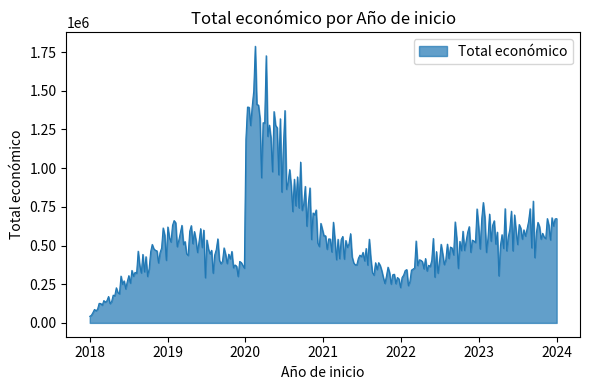

What is the minimum value shown in the chart?

42389.3